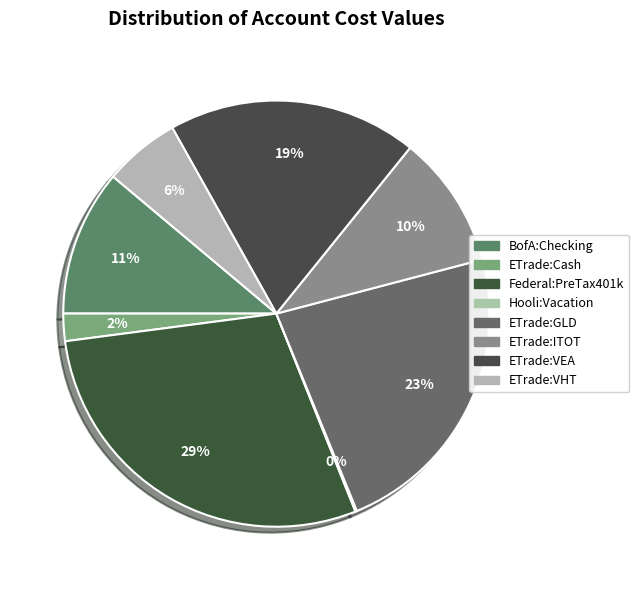

Is there any slice that represents more than half of the pie?

No